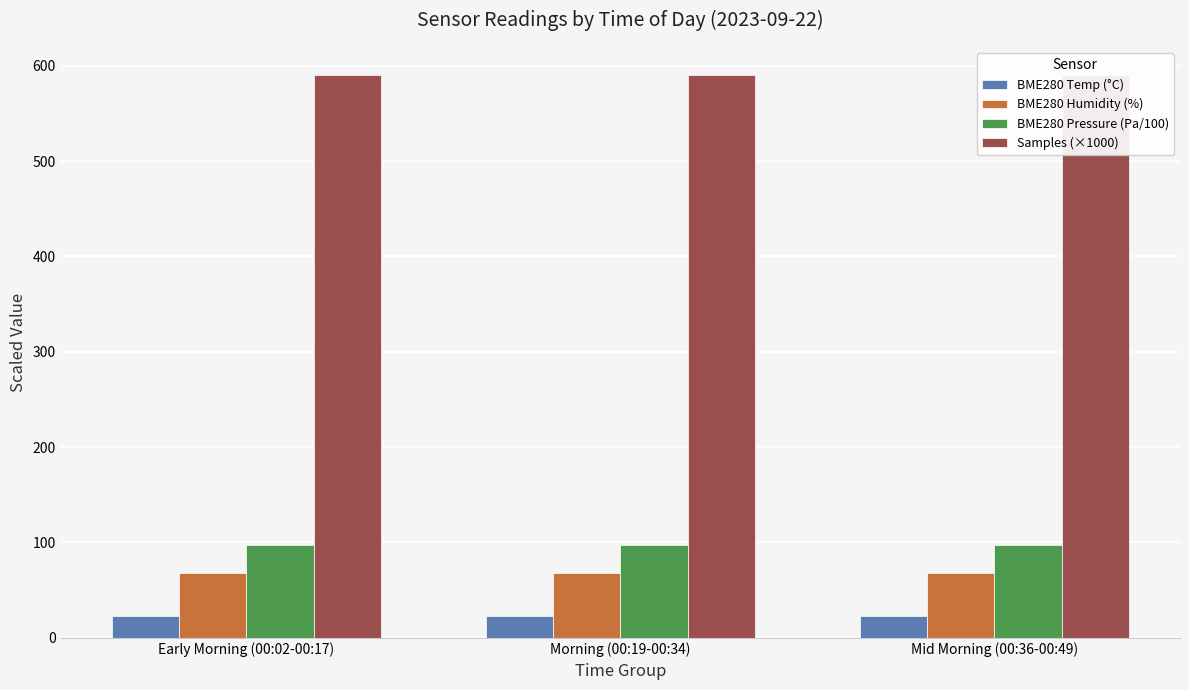

At Morning (00:19-00:34), list the series in order from smallest to largest.

BME280 Temp (°C), BME280 Humidity (%), BME280 Pressure (Pa/100), Samples (×1000)